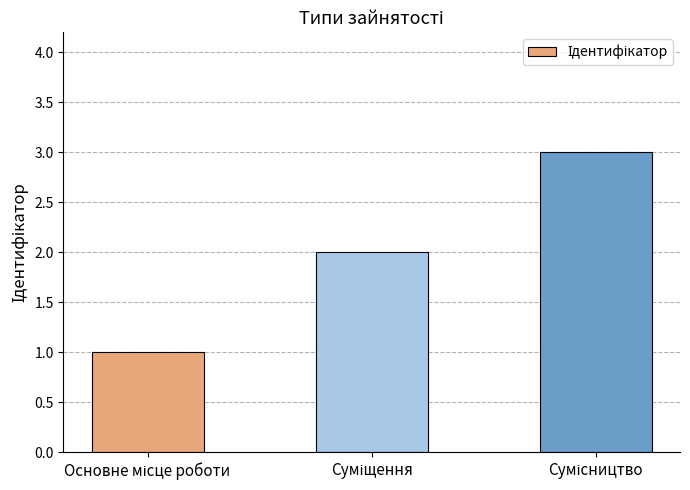

What is the sum of all values?

6